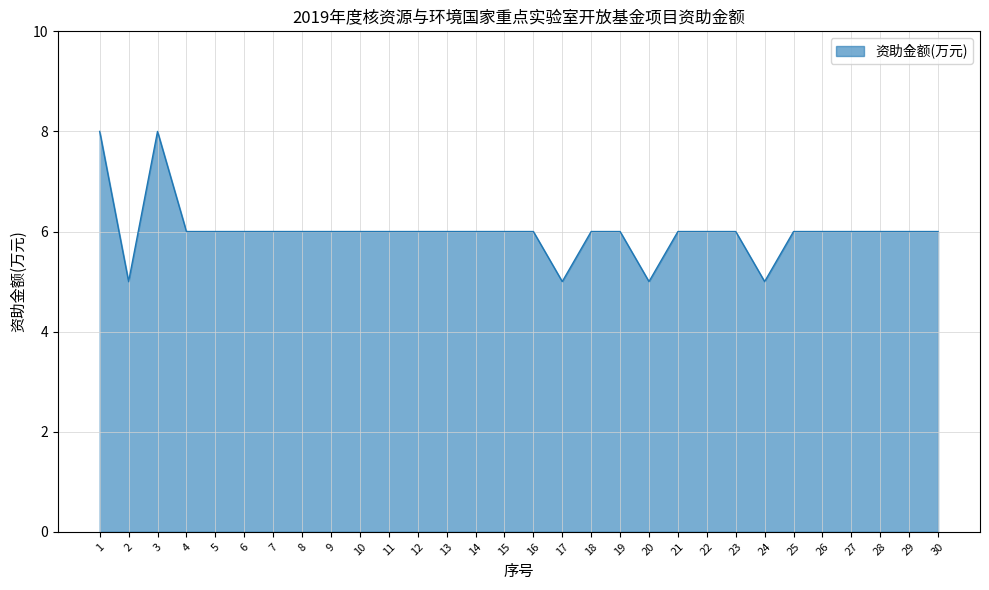

Reading left to right, extract all data points from this chart.

8	5	8	6	6	6	6	6	6	6	6	6	6	6	6	6	5	6	6	5	6	6	6	5	6	6	6	6	6	6